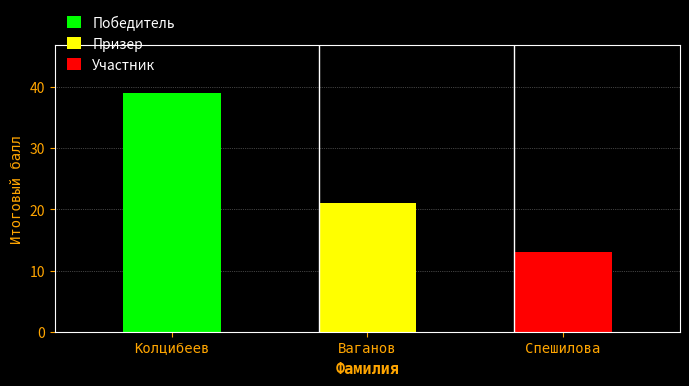

How many categories are shown in the chart?

3